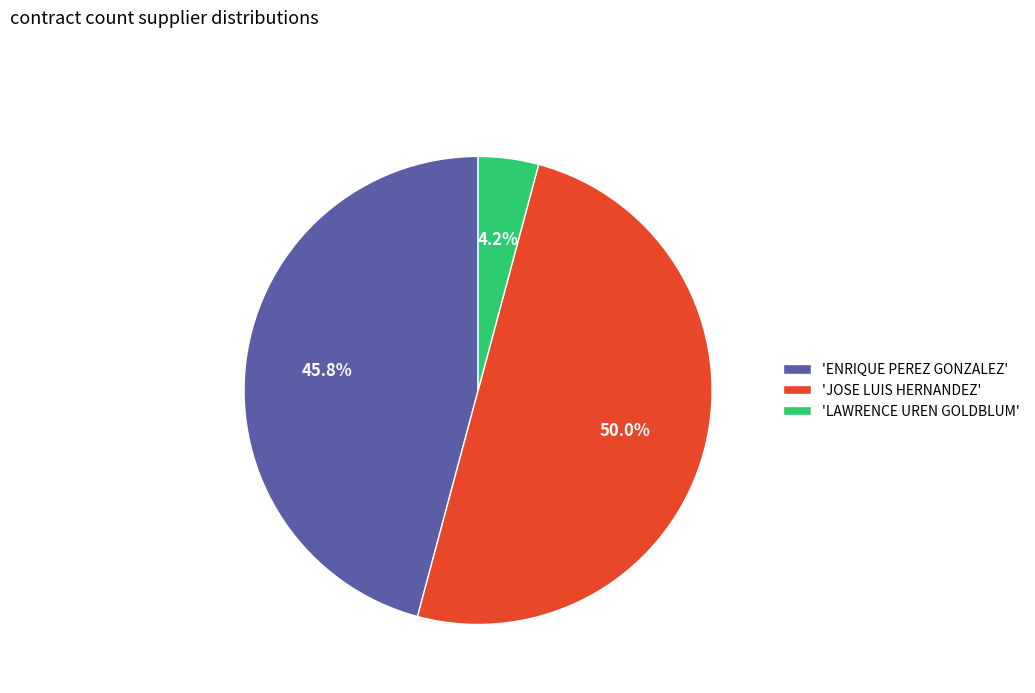

Count the number of slices in the pie.

3